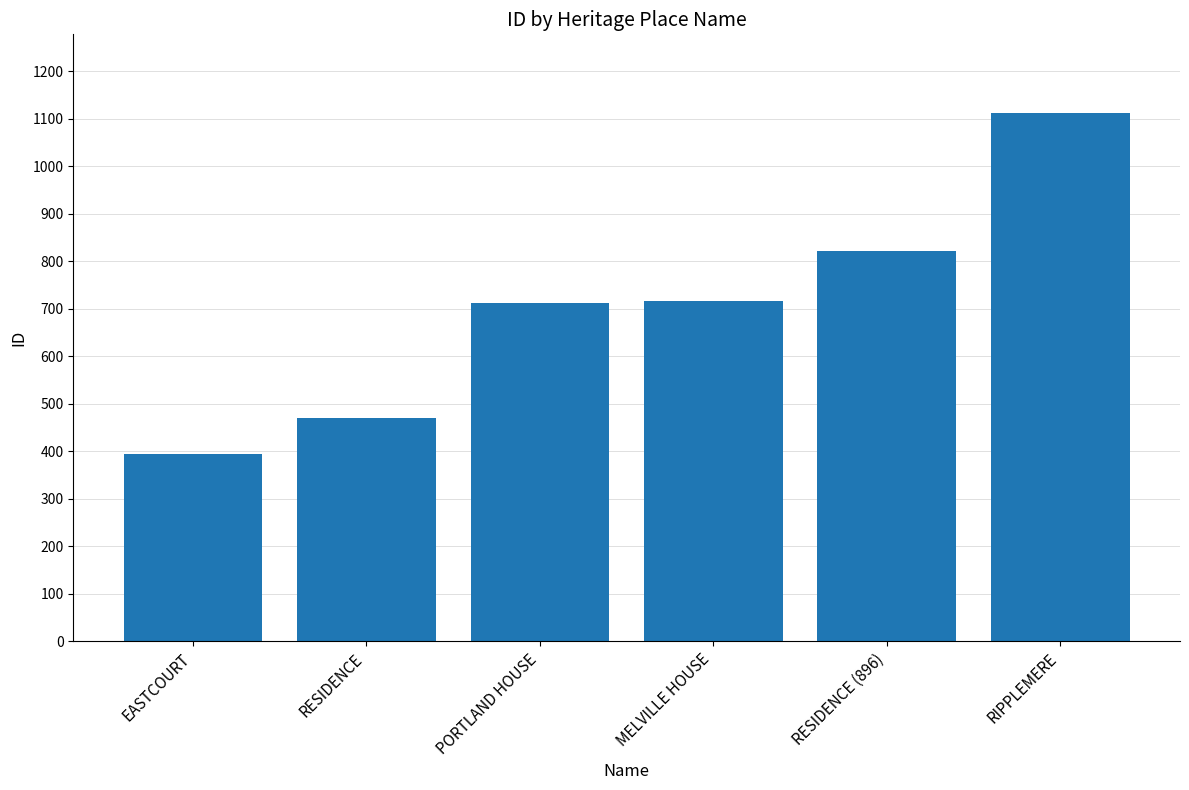

What is the change in value from PORTLAND HOUSE to RESIDENCE (896)?

+109